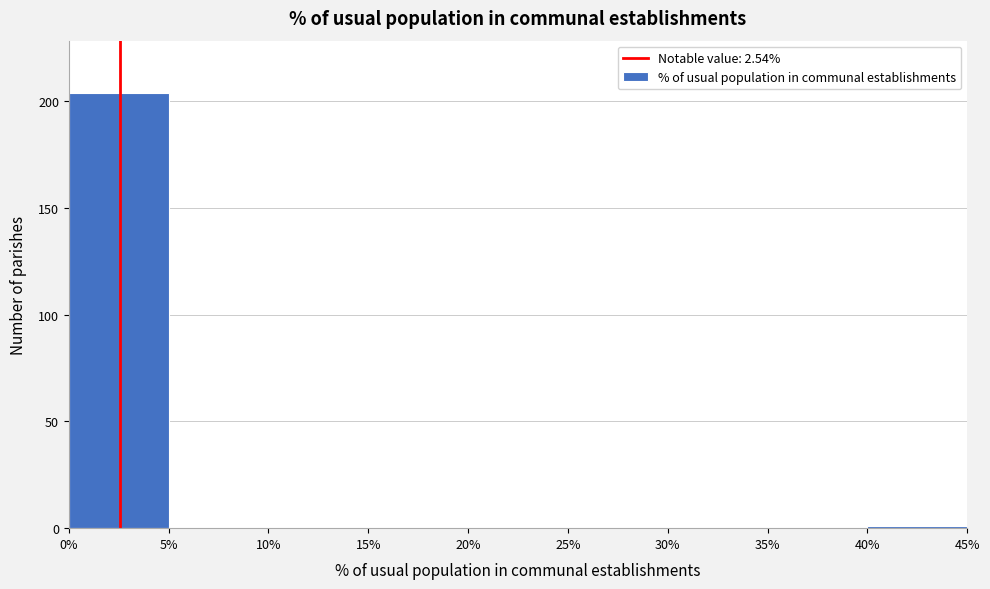

Over which range of the x-axis is the bar tallest?

0% to 5%